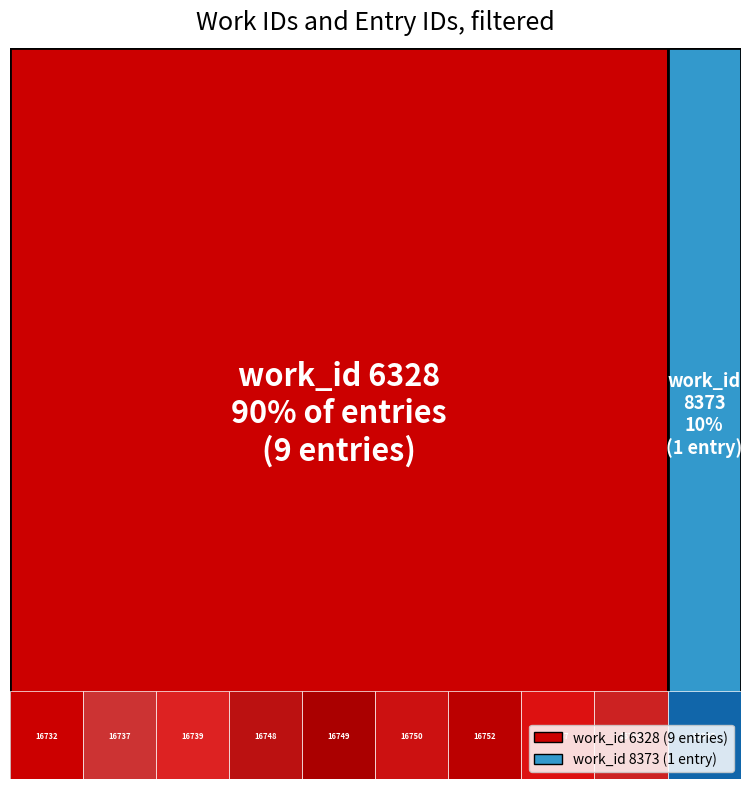

Reading right to left, transcribe all the data shown in this chart.

work_id: 25345=8373	16763=6328	16757=6328	16752=6328	16750=6328	16749=6328	16748=6328	16739=6328	16737=6328	16732=6328
id: 25345=25345	16763=16763	16757=16757	16752=16752	16750=16750	16749=16749	16748=16748	16739=16739	16737=16737	16732=16732